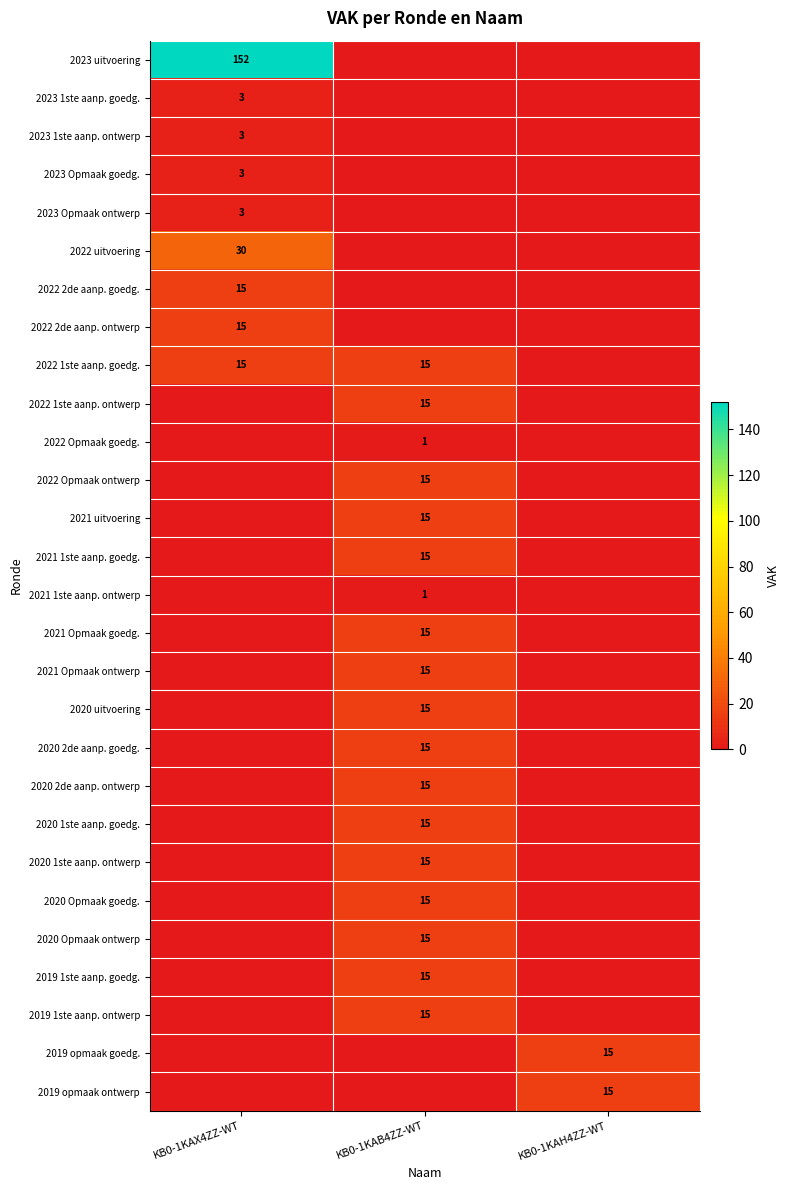

Is the value of 2023 1ste aanp. ontwerp at KB0-1KAX4ZZ-WT greater than the value of 2022 1ste aanp. goedg. at KB0-1KAB4ZZ-WT?

No